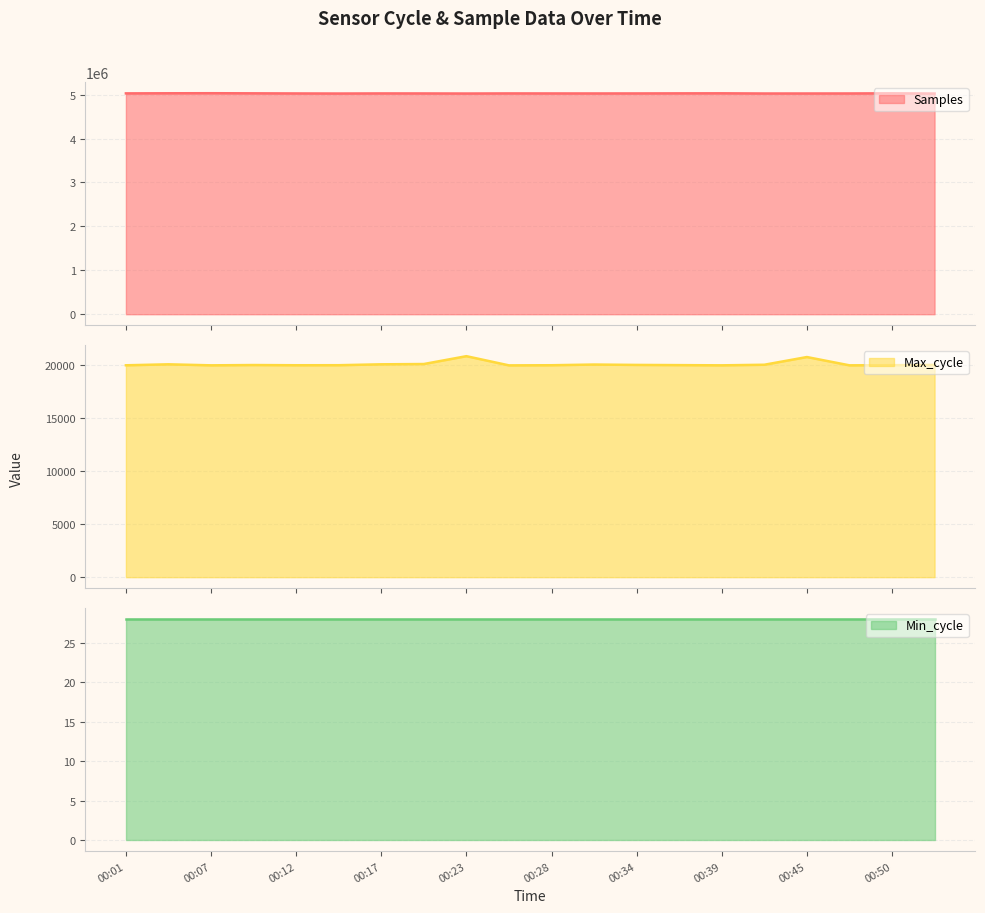

Does the chart display data point markers on the line(s)?

No